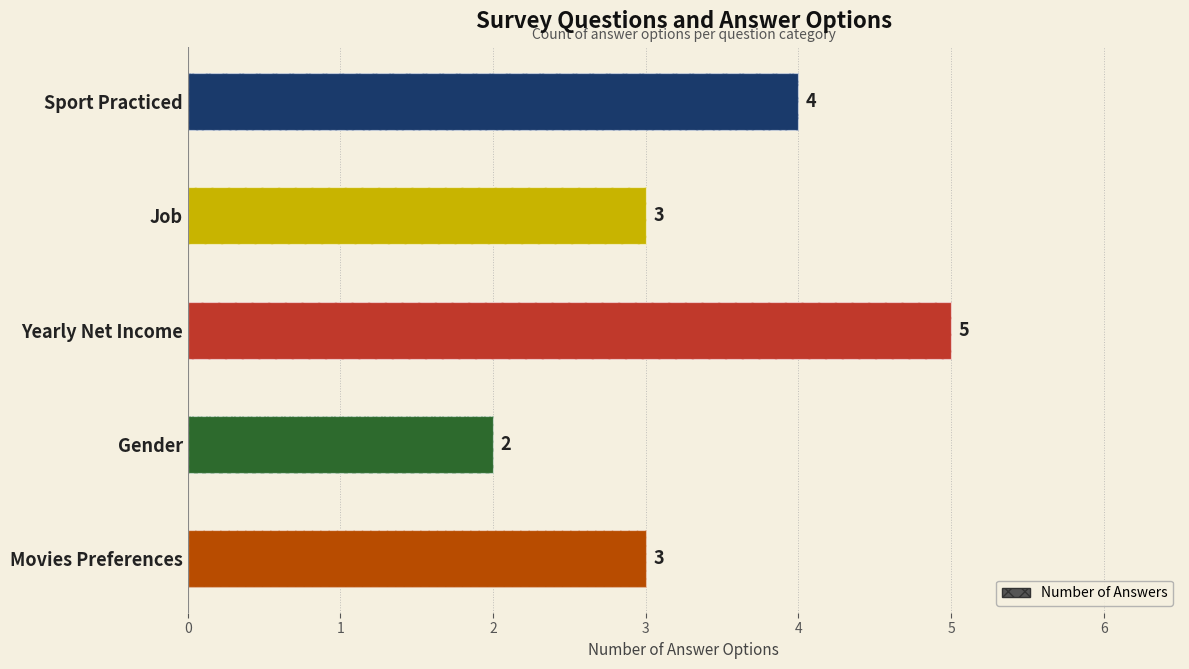

What is the sum of all values?

17